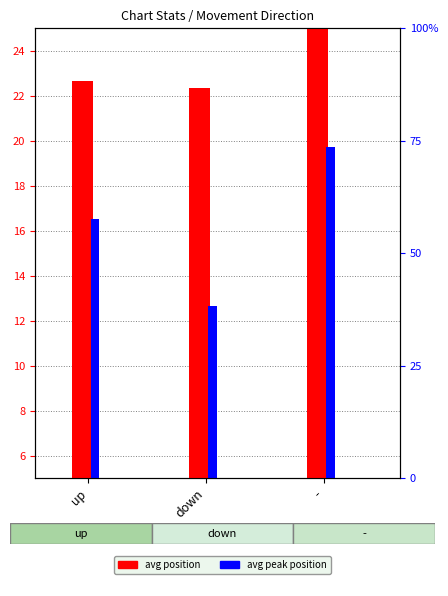

How many groups of bars are there?

3